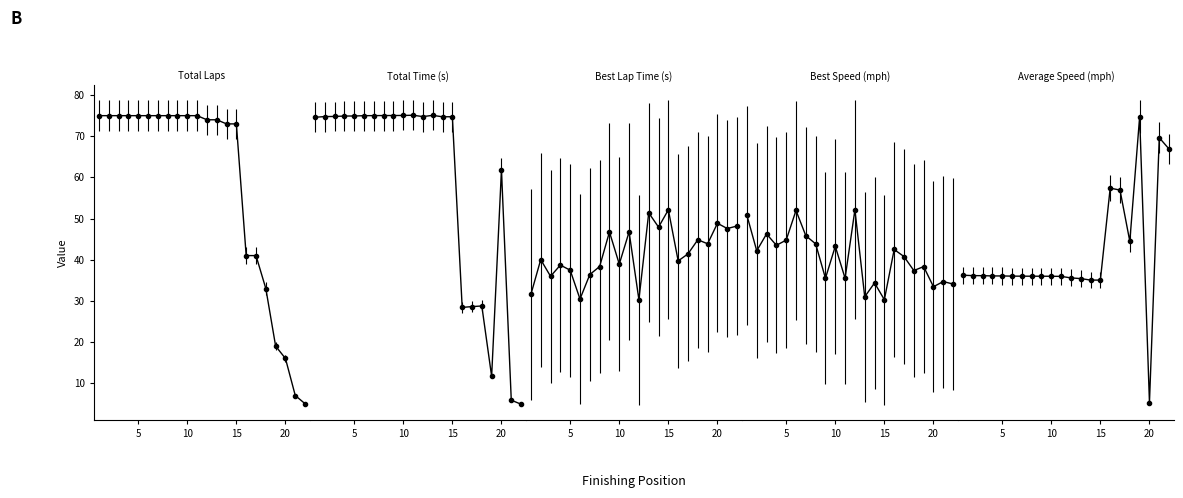

Rank the categories by Best Lap time value from highest to lowest.

15, 13, 20, 22, 14, 21, 9, 11, 18, 19, 17, 2, 16, 10, 4, 8, 5, 7, 3, 1, 6, 12